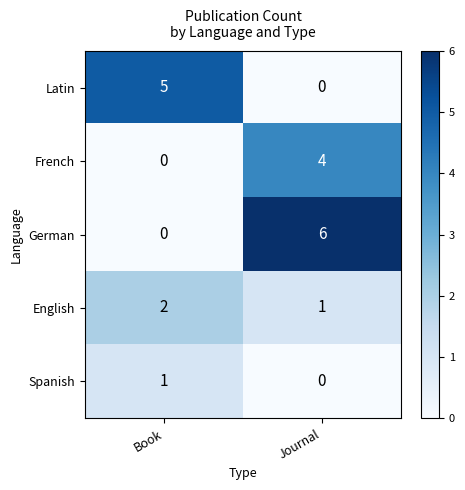

Reading left to right, what are all the values shown in this chart?

Latin: 5	0
French: 0	4
German: 0	6
English: 2	1
Spanish: 1	0